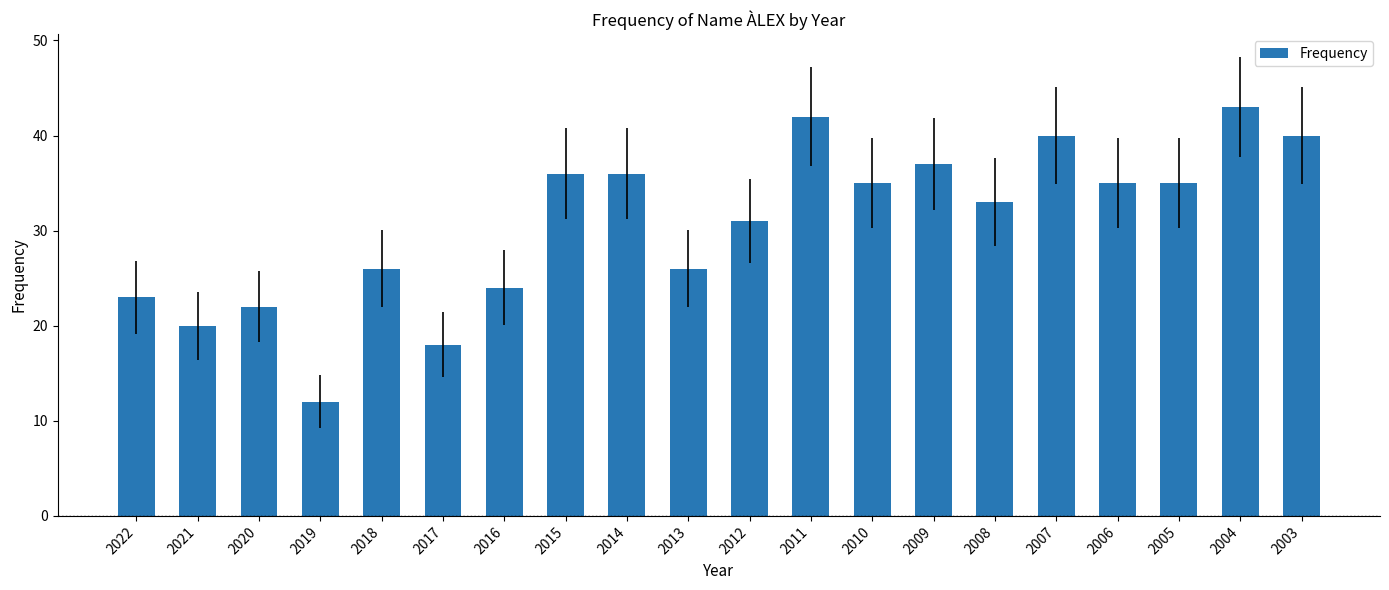

True or false: the data shows 6 at 2018.

False